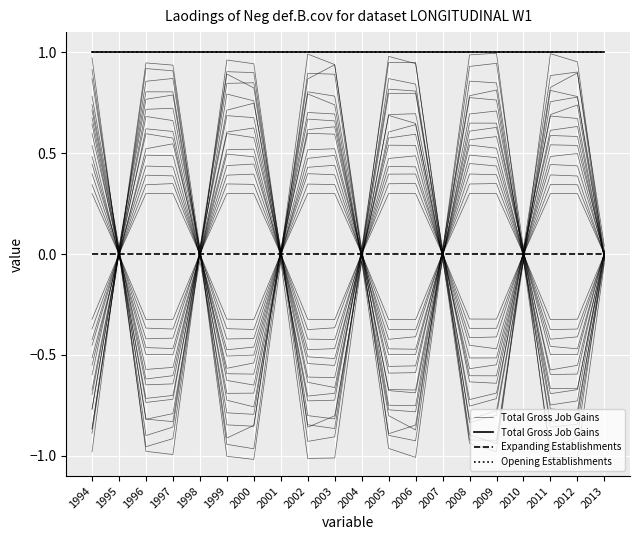

Is the value of Total Gross Job Gains at 2007 greater than the value of Opening Establishments at 1995?

No